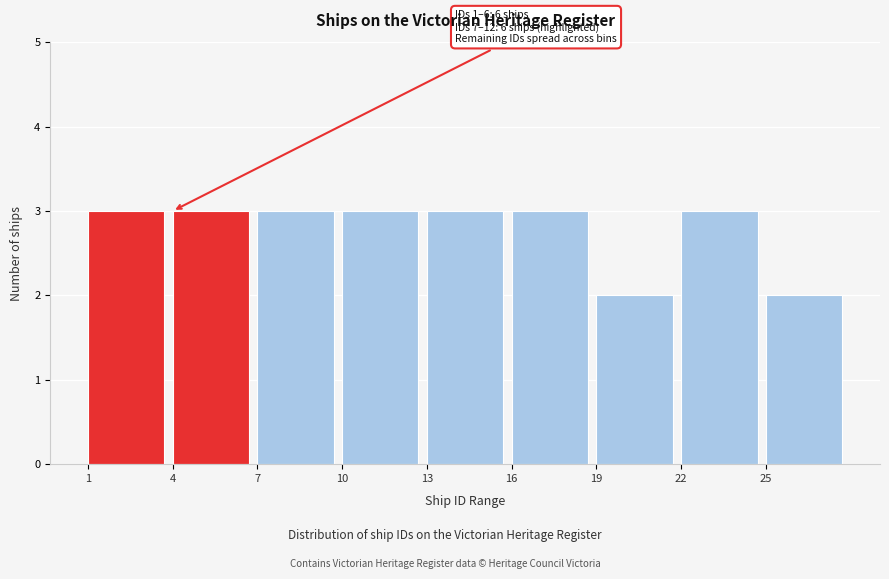

Reading left to right, list all the values displayed in this chart.

3	3	3	3	3	3	2	3	2